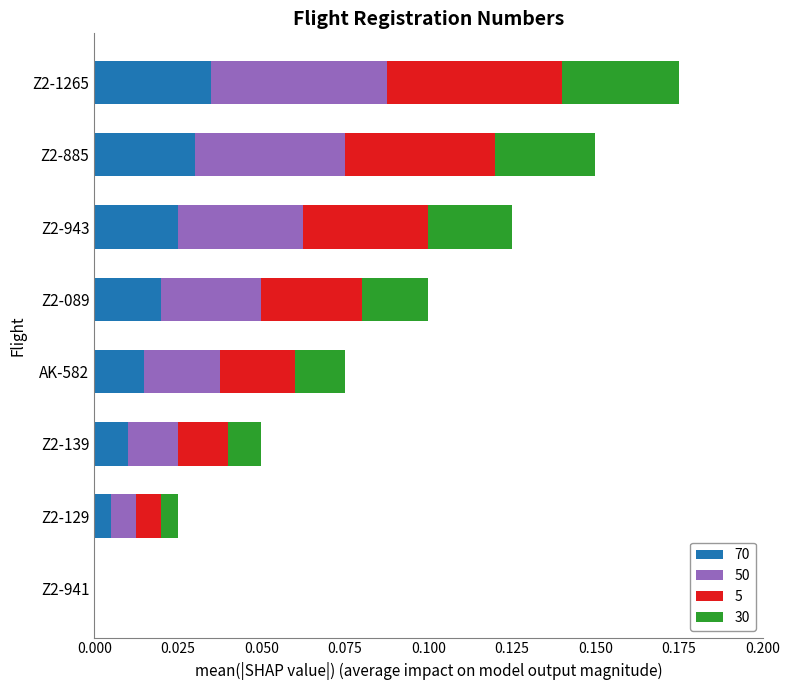

Which category has the highest value in the 70 series?

Z2-1265